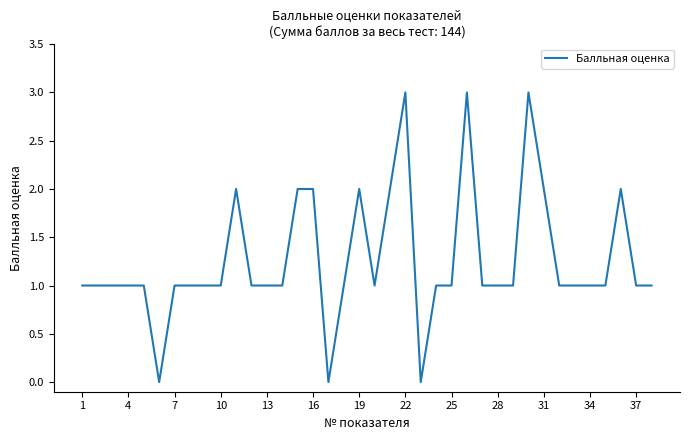

What is the greatest value displayed?

3